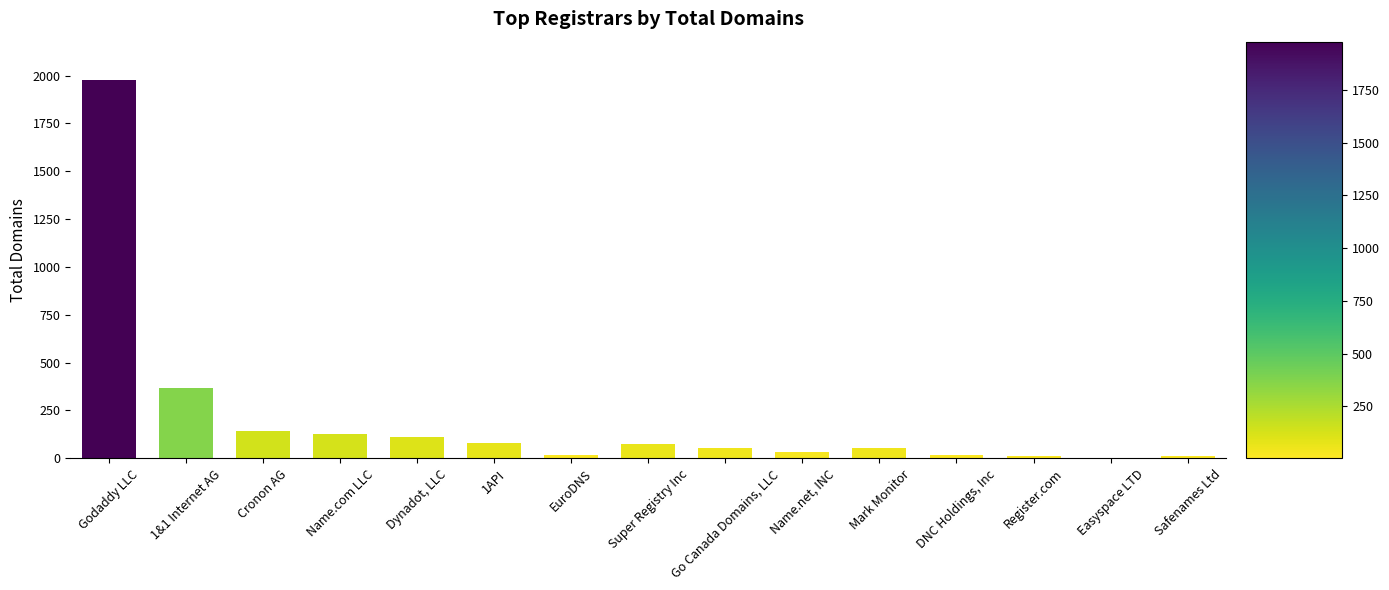

Approximately how many times larger is the value at 1API compared to Name.com LLC?

0.6